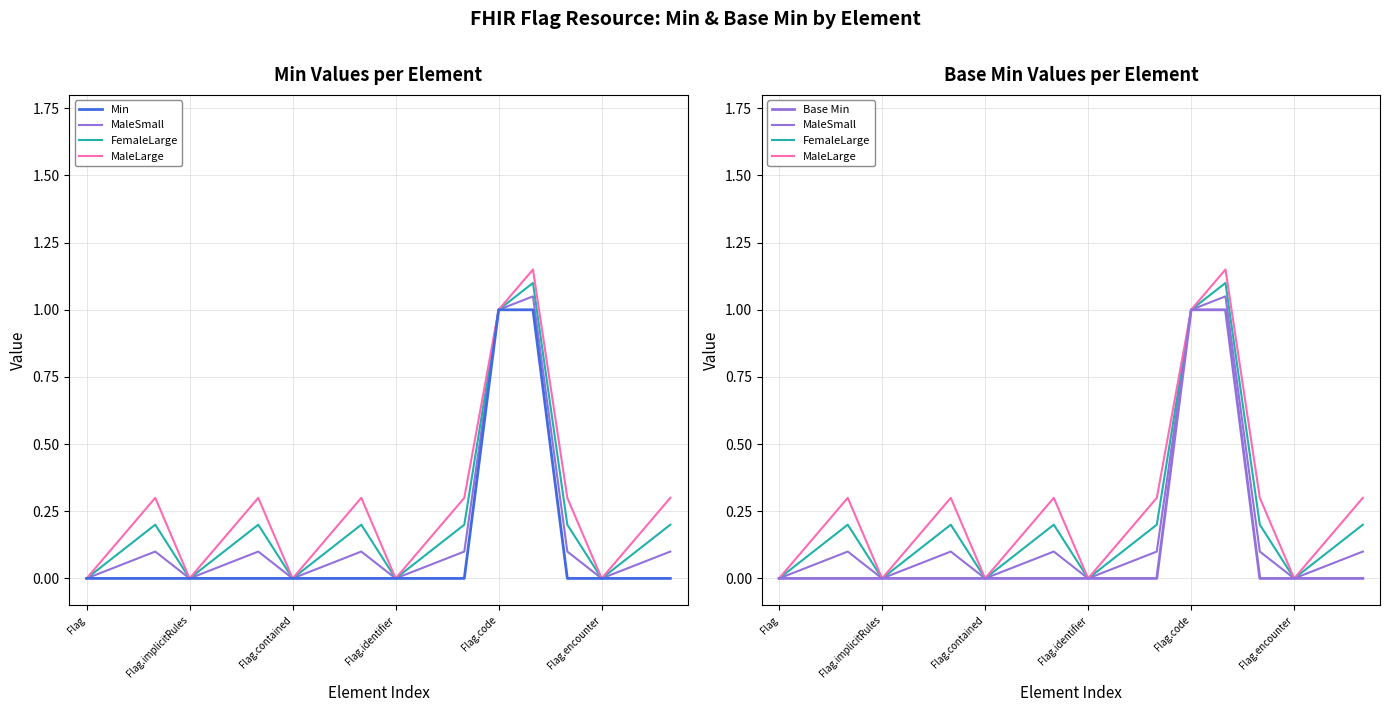

Which label corresponds to the smallest value in the chart?

Flag